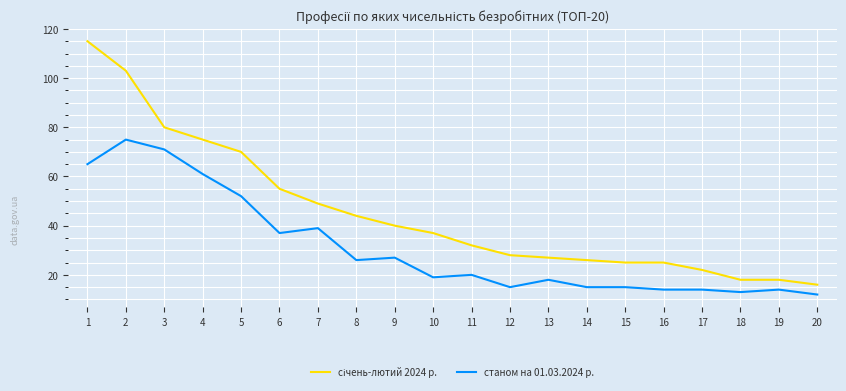

How many categories are shown in the chart?

20